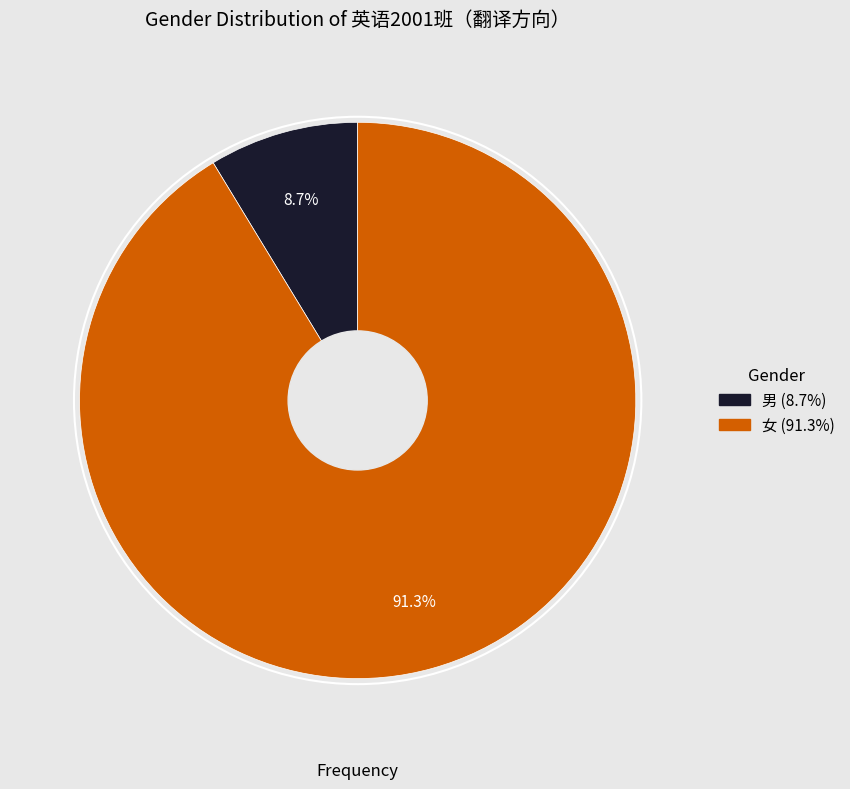

Does any single category account for the majority?

Yes